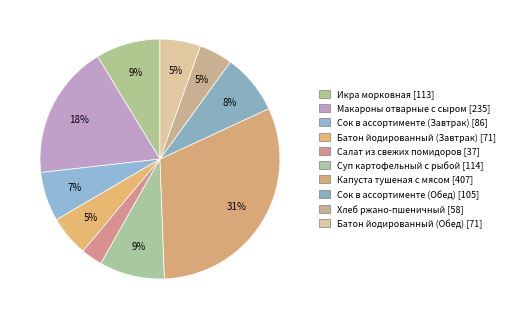

What is the ratio of the value at Икра морковная to the value at Батон йодированный (Завтрак)?

1.6